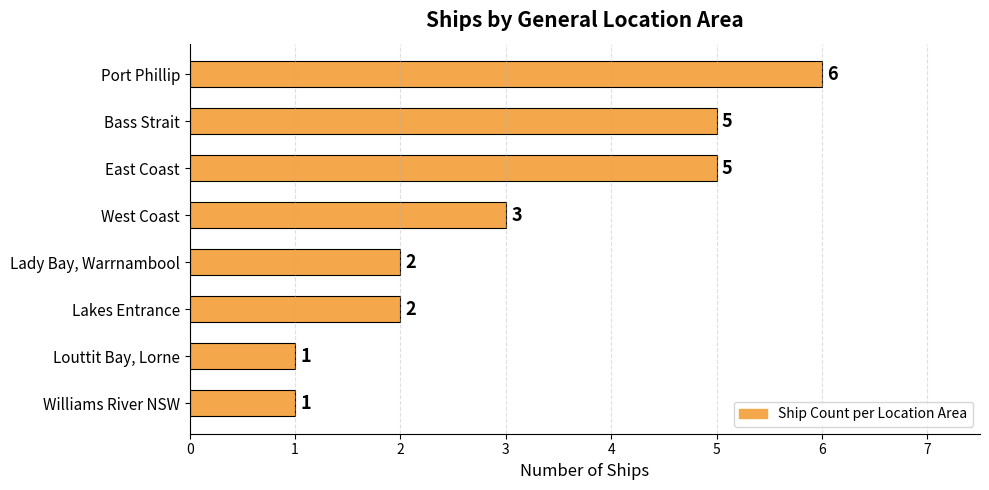

How many distinct data groups are displayed?

1